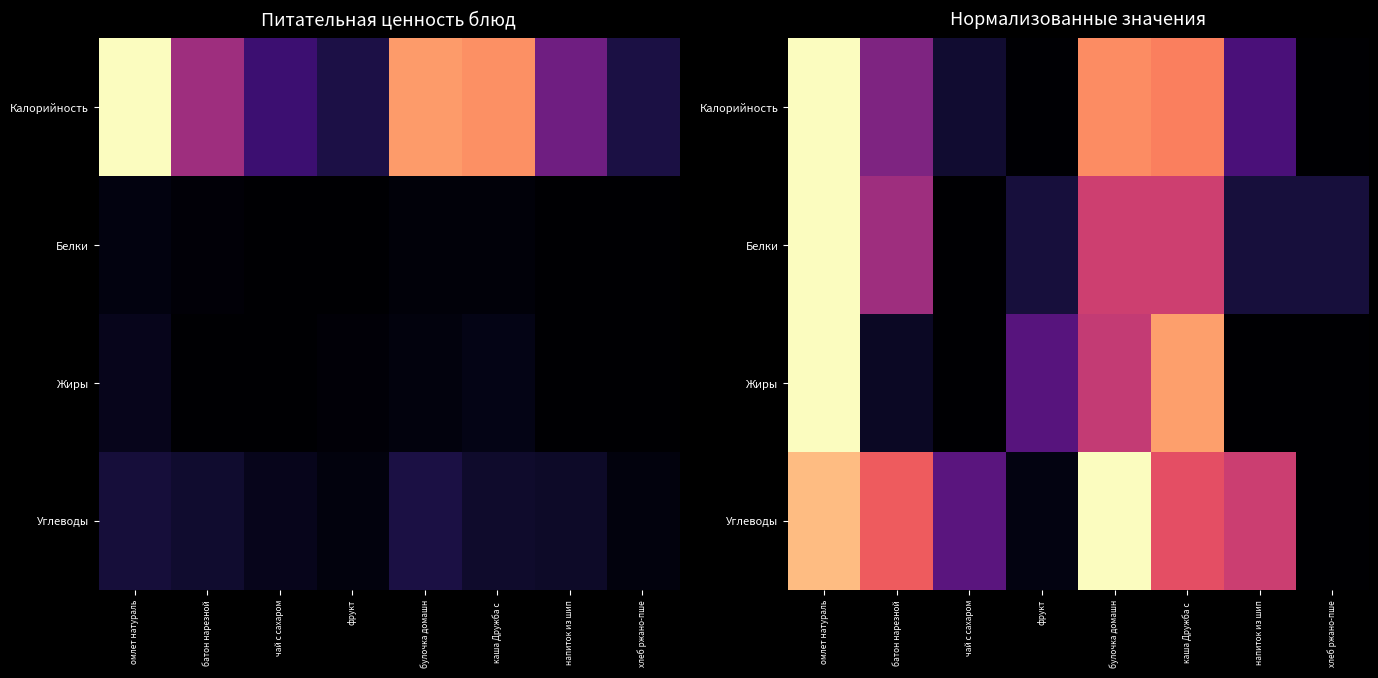

What is the sum of the Жиры values at омлет натураль and батон нарезной?

1.1